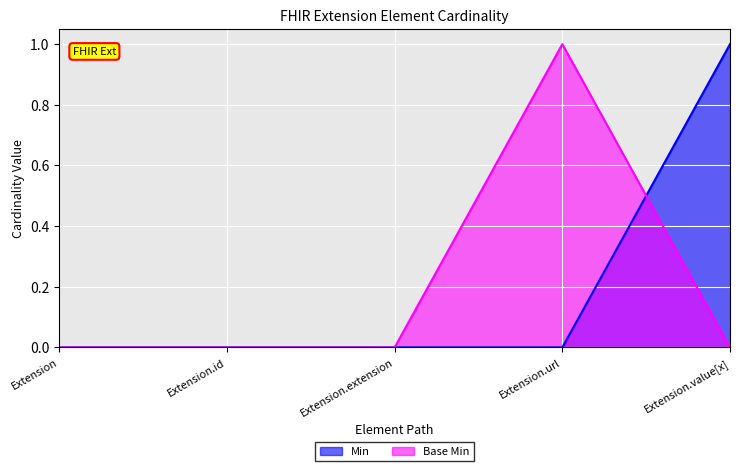

Which label corresponds to the largest value in the chart?

Extension.value[x]